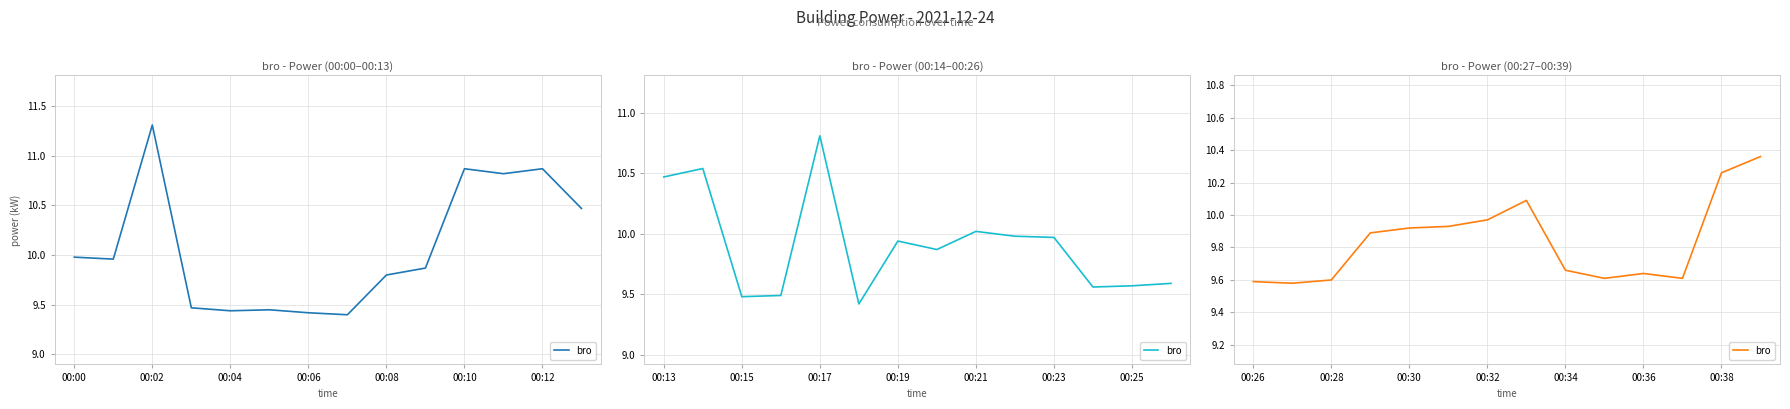

What is the ratio of the value at 13 to the value at 00:12?

1.0